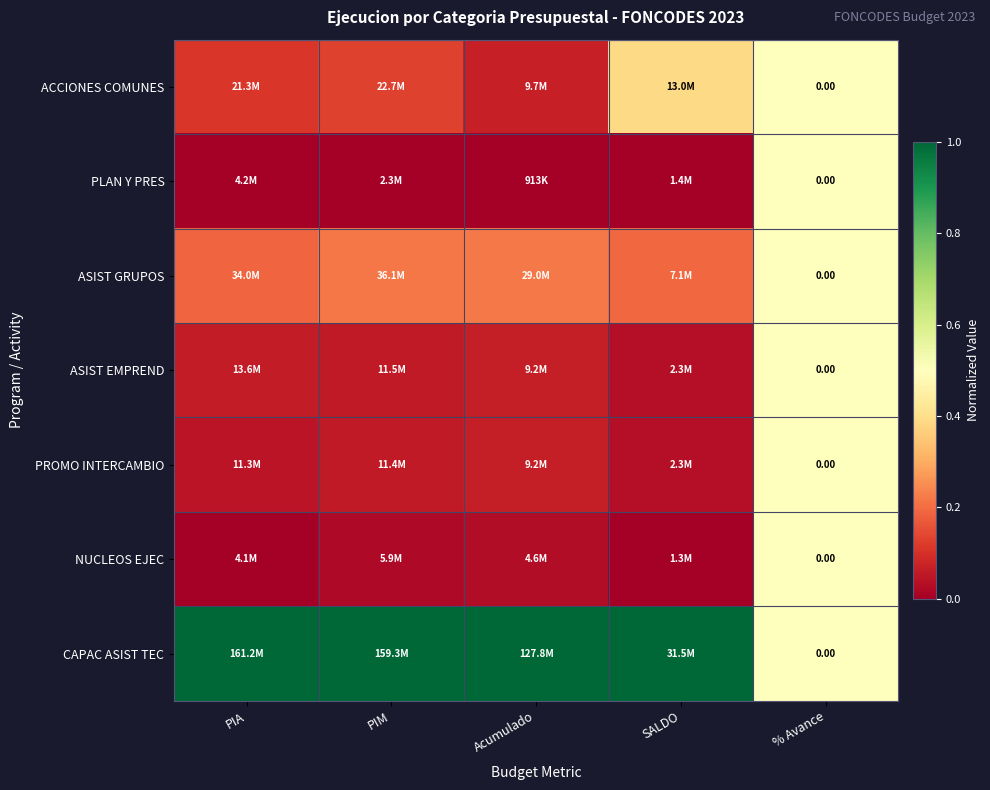

The NUCLEOS EJEC series shows 0.0 at Acumulado. True or false?

False